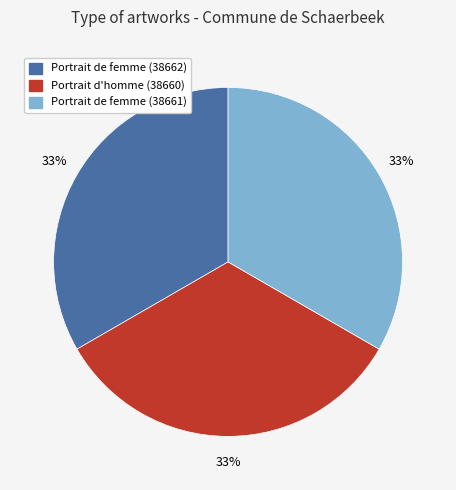

Is there a majority slice in this chart?

No